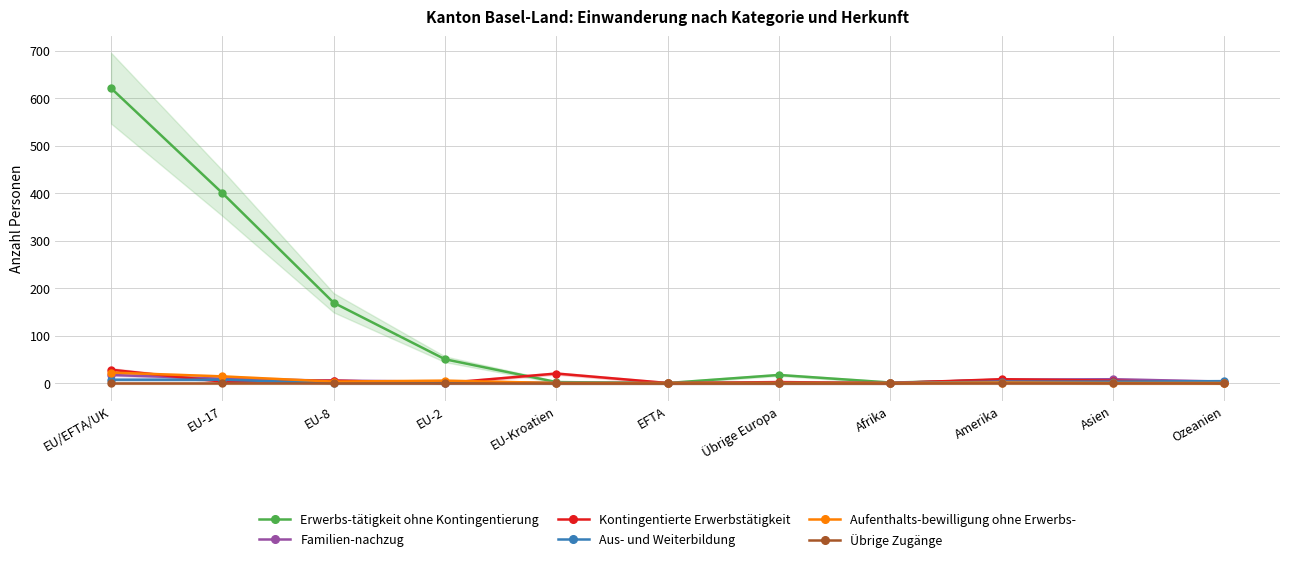

What position from the right is EFTA?

6